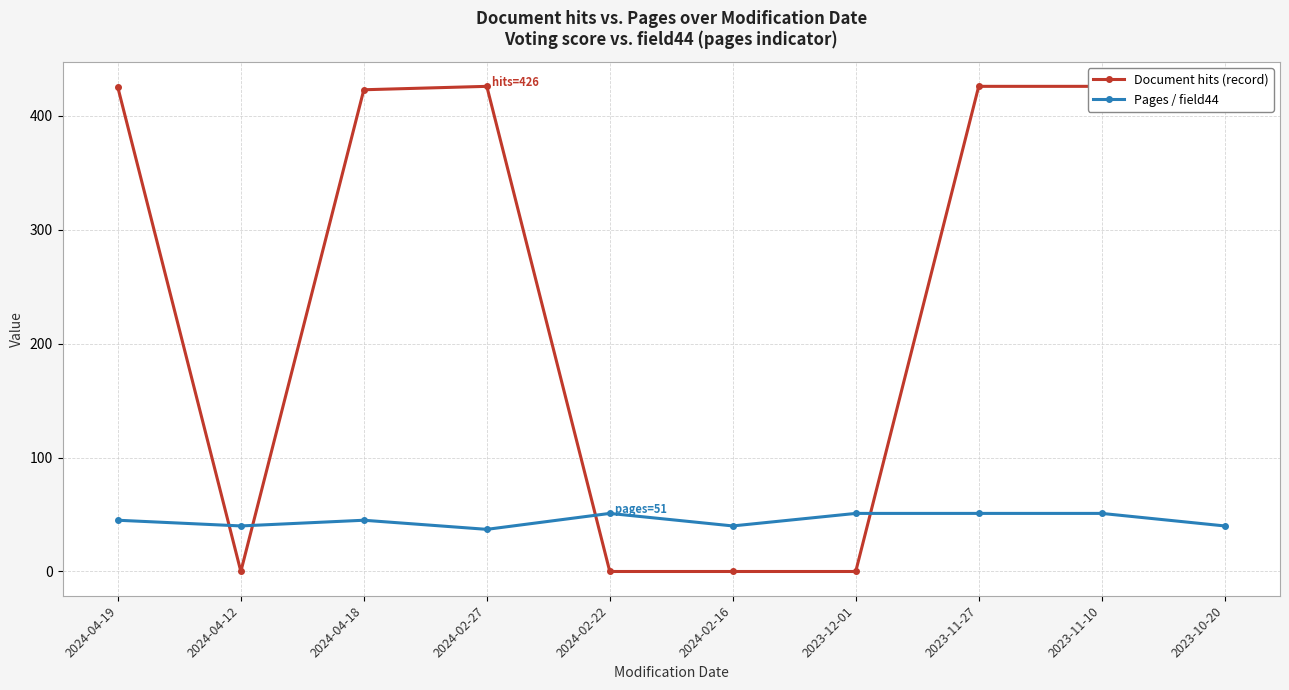

After their last crossing, which series has the higher values: Pages / field44 or Document hits (record)?

Document hits (record)